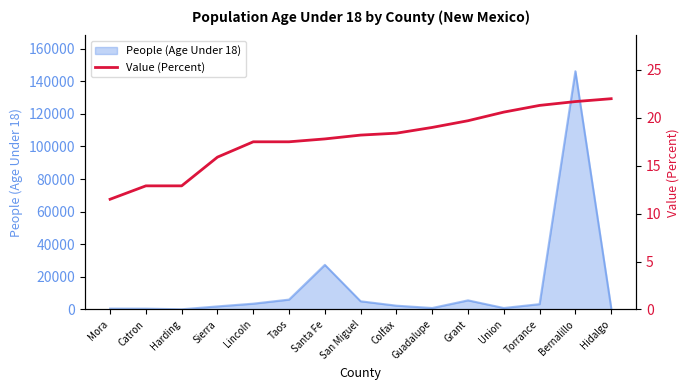

Where is the data nearest to the value 16?

Sierra